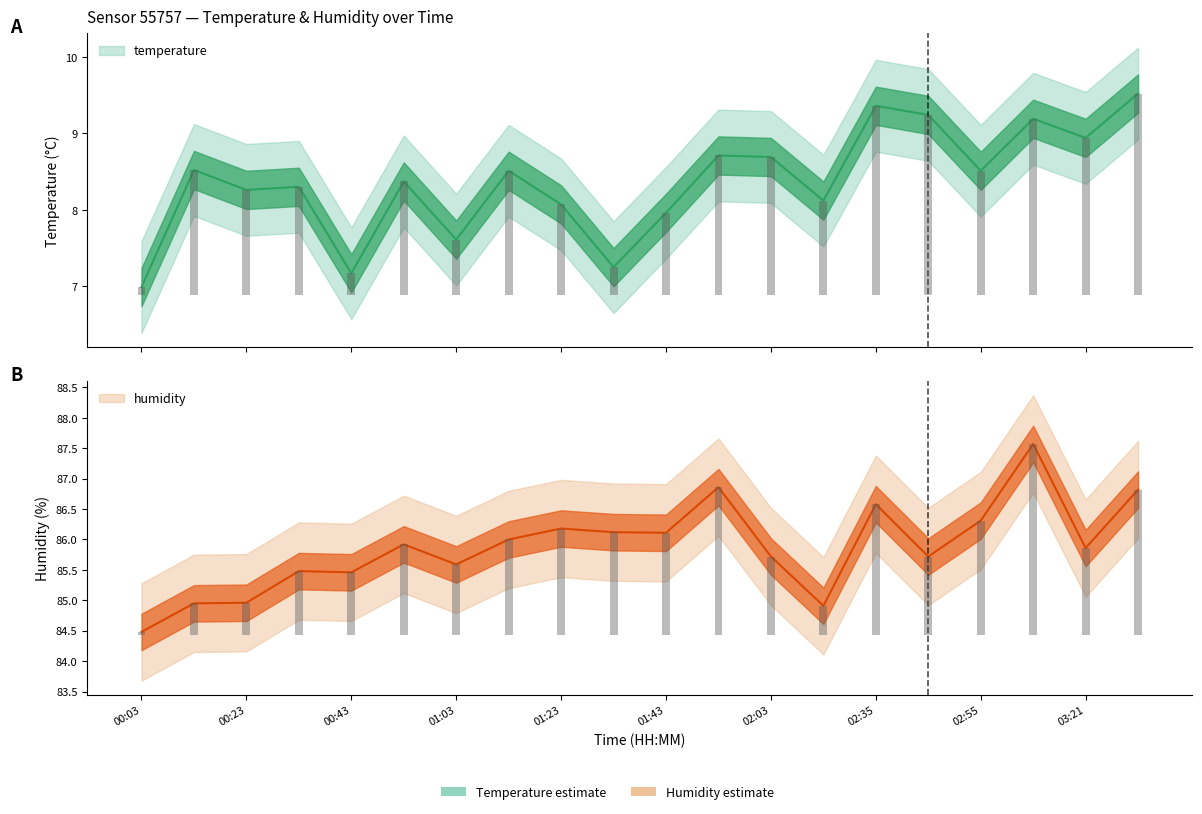

What is the smallest value displayed?

7.0